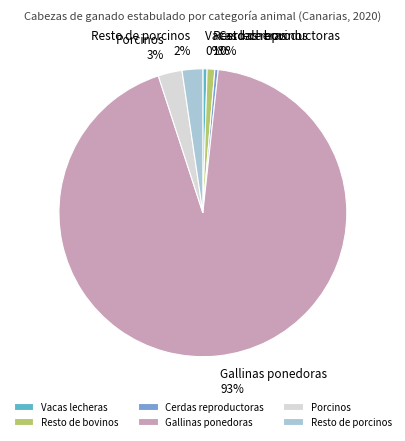

Which slice represents more than half of the pie?

Gallinas ponedoras